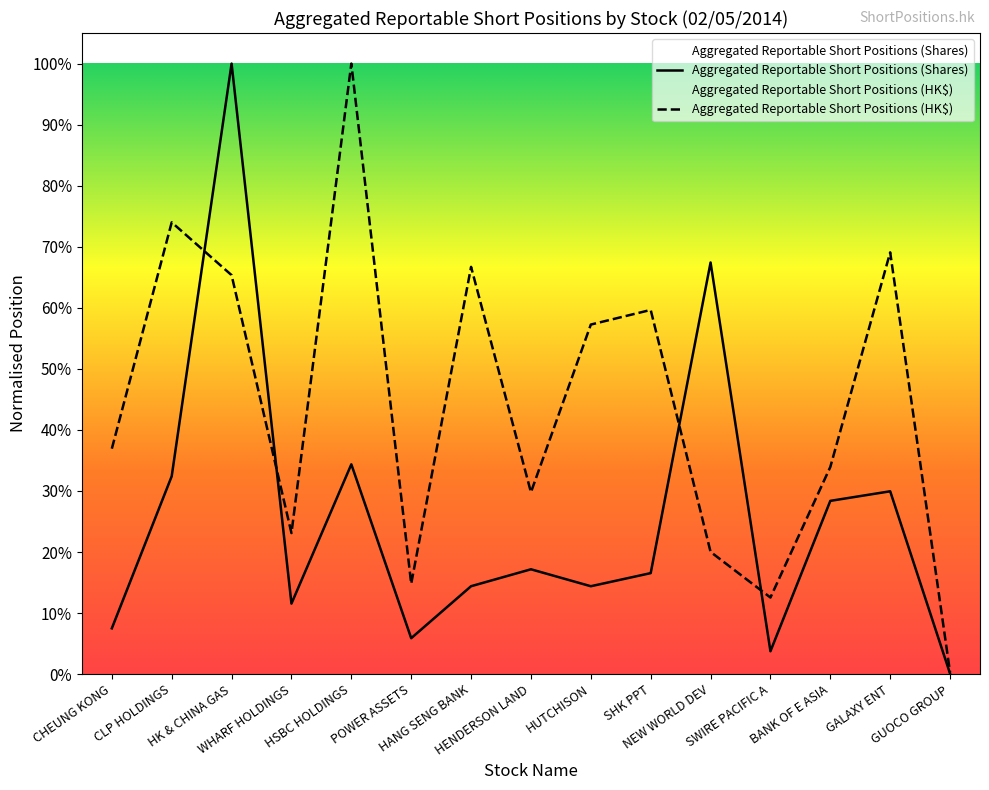

List the labels in order of Aggregated Reportable Short Positions (Shares) value, largest first.

HK & CHINA GAS, NEW WORLD DEV, HSBC HOLDINGS, CLP HOLDINGS, GALAXY ENT, BANK OF E ASIA, HENDERSON LAND, SHK PPT, HANG SENG BANK, HUTCHISON, WHARF HOLDINGS, CHEUNG KONG, POWER ASSETS, SWIRE PACIFIC A, GUOCO GROUP